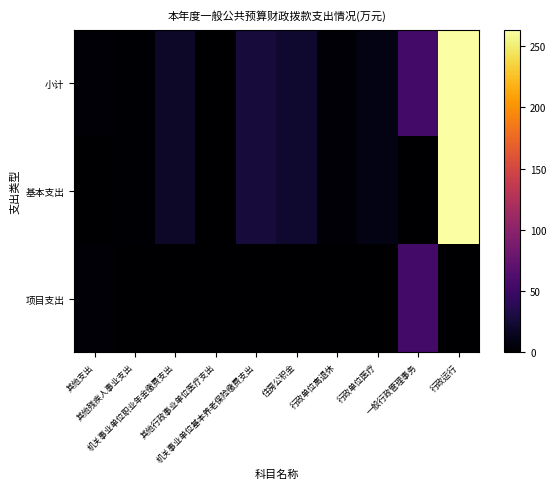

What is the spread (max minus min) of values at 其他行政事业单位医疗支出?

0.7